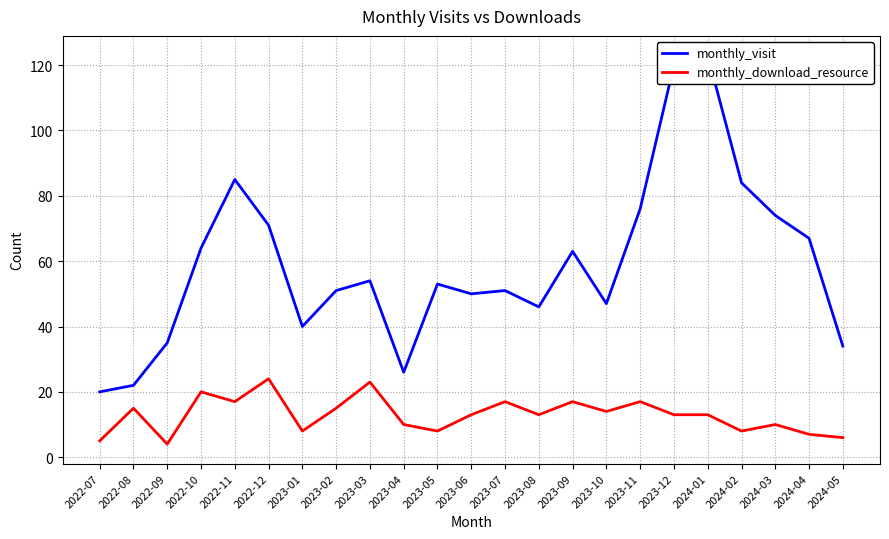

What is the spread (max minus min) of values at 2023-01?

32